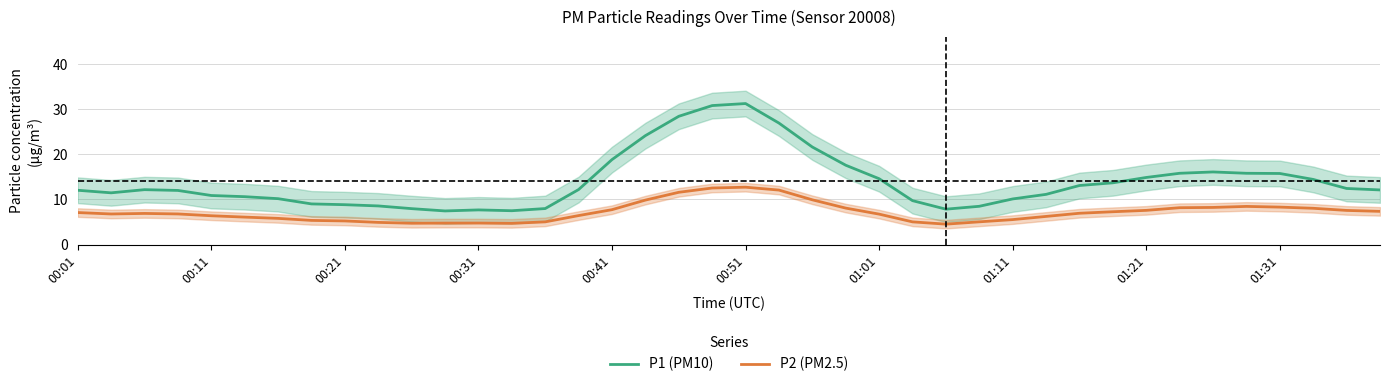

What is the highest value of the P1 (PM10) series?

31.2